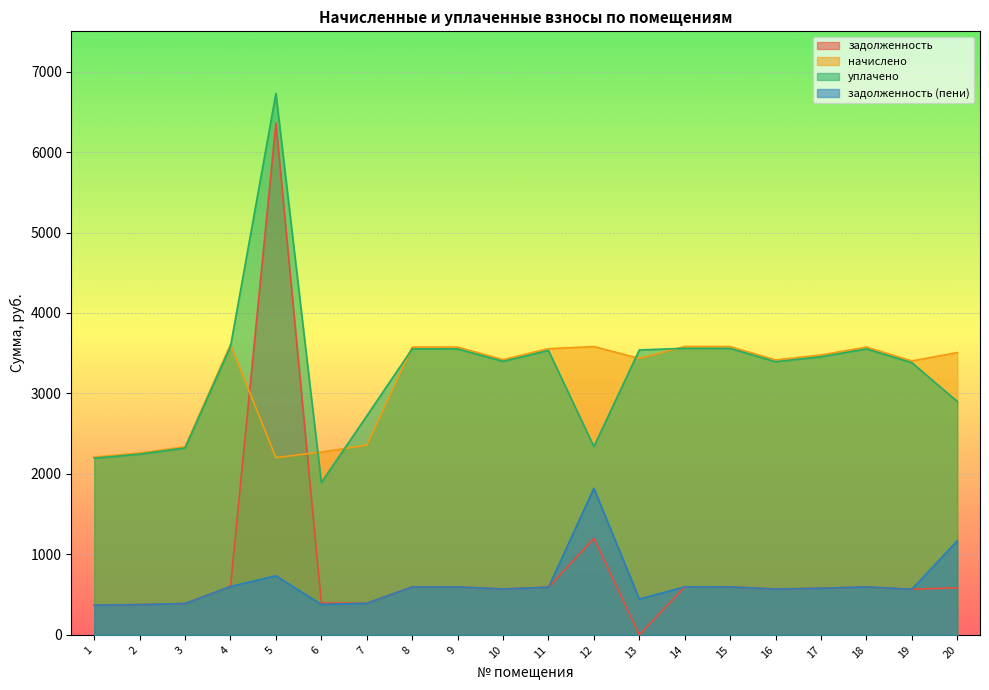

Which series ends up on top after the final intersection of задолженность and начислено?

начислено